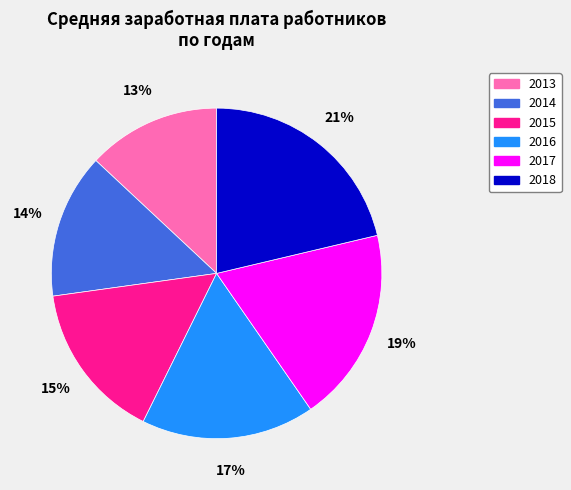

Does 2013 account for over 50% of the chart?

No